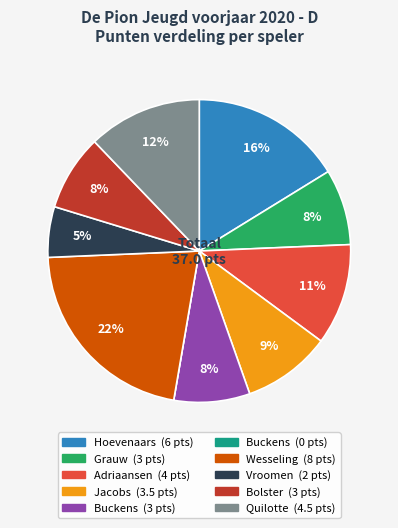

Does any single category account for the majority?

No